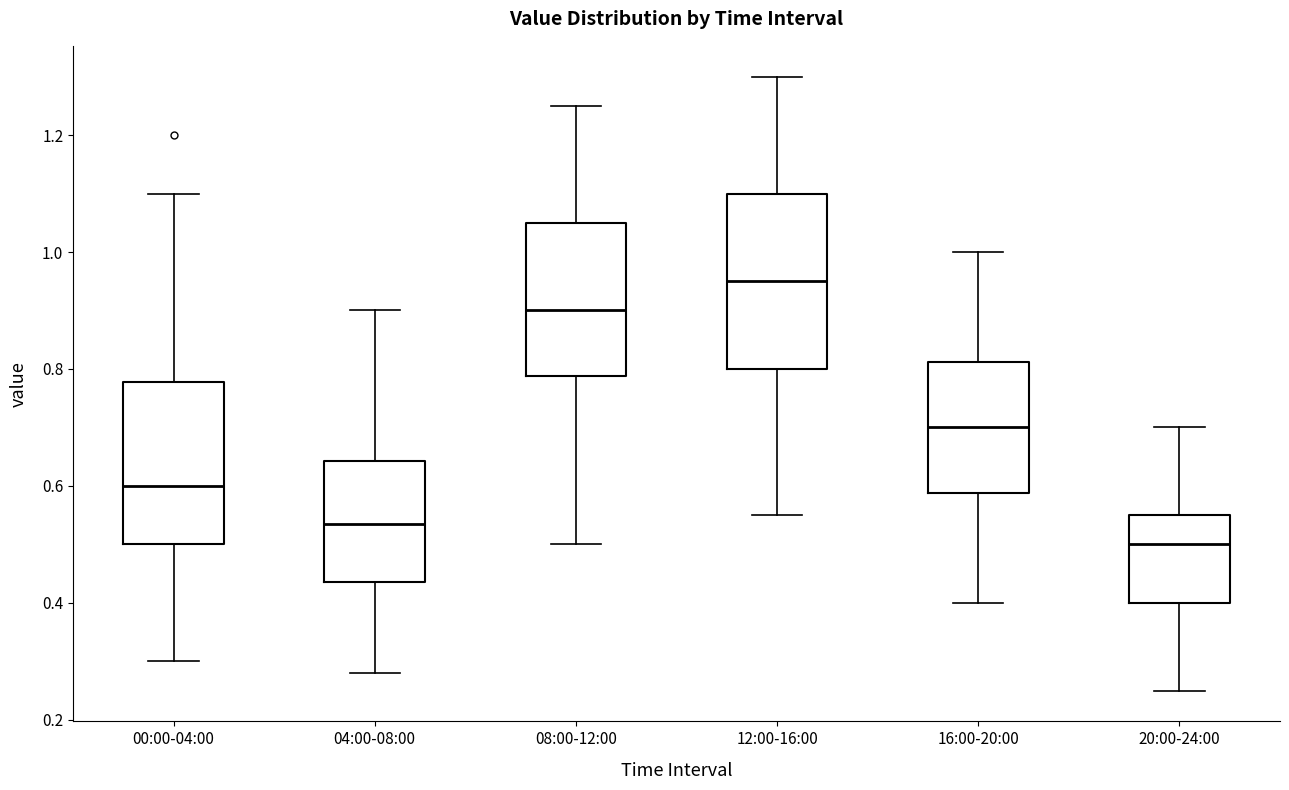

Where is the lower edge of the box for 04:00-08:00 on the y-axis? The values are not printed on the chart, so give them approximately, as read against the axis.

0.44